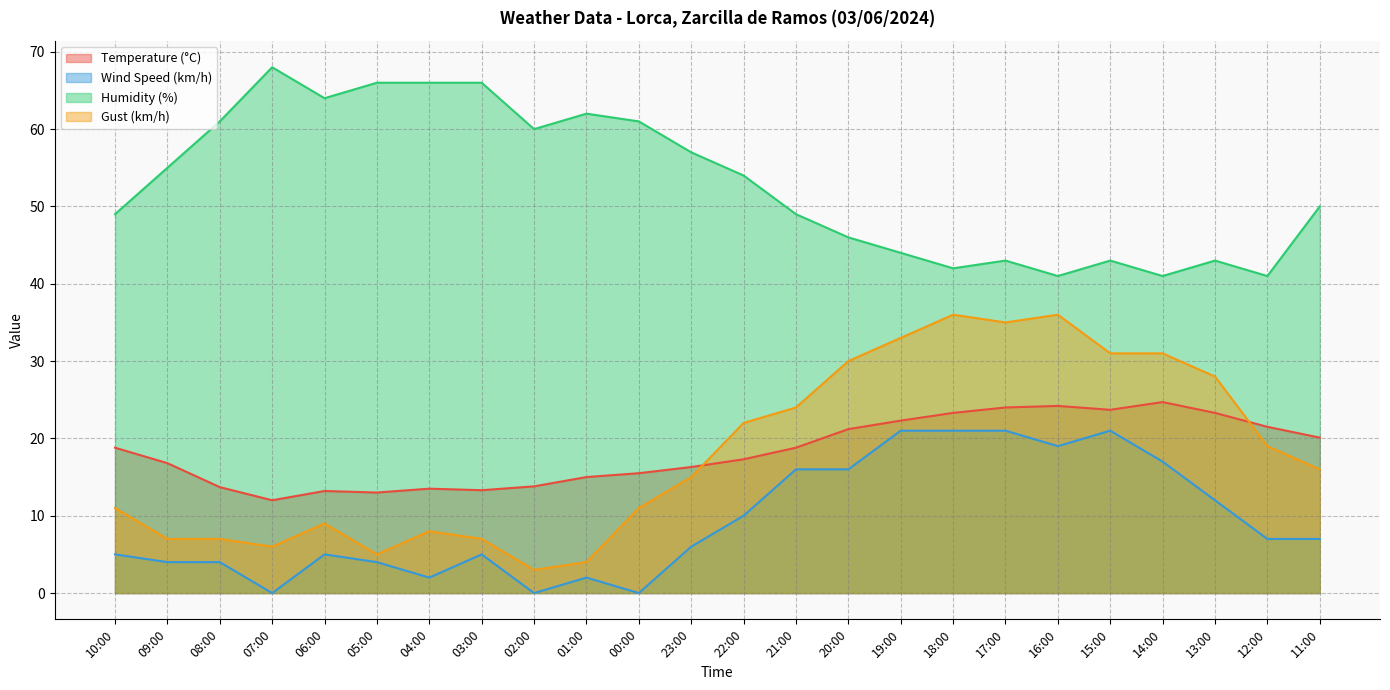

What position from the right is 22:00?

12